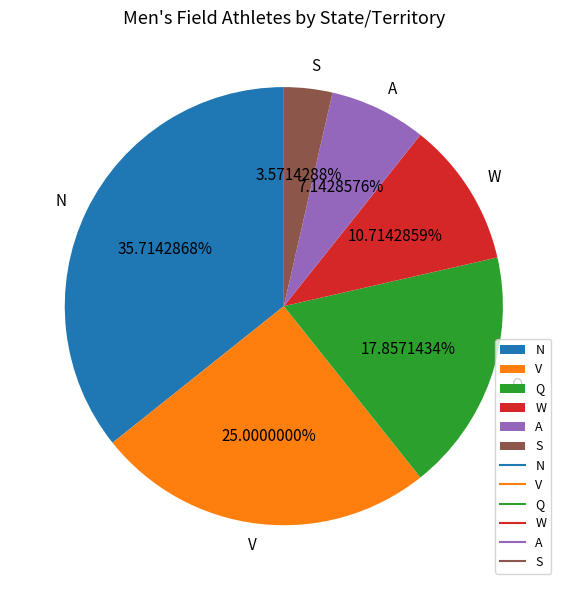

Approximately how many times larger is the value at N compared to W?

3.3